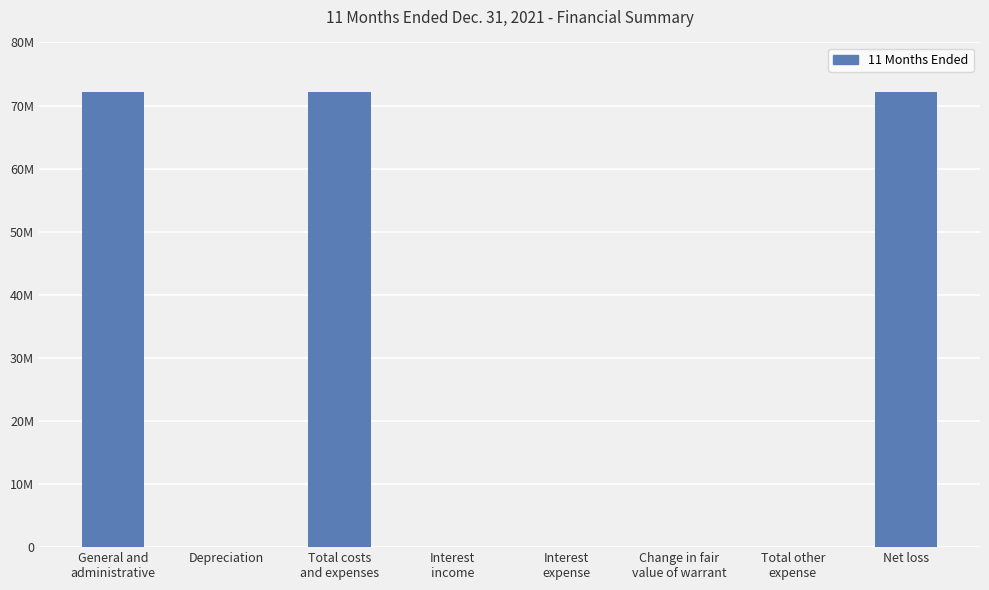

What is the label of the 1st bar from the right?

Net loss